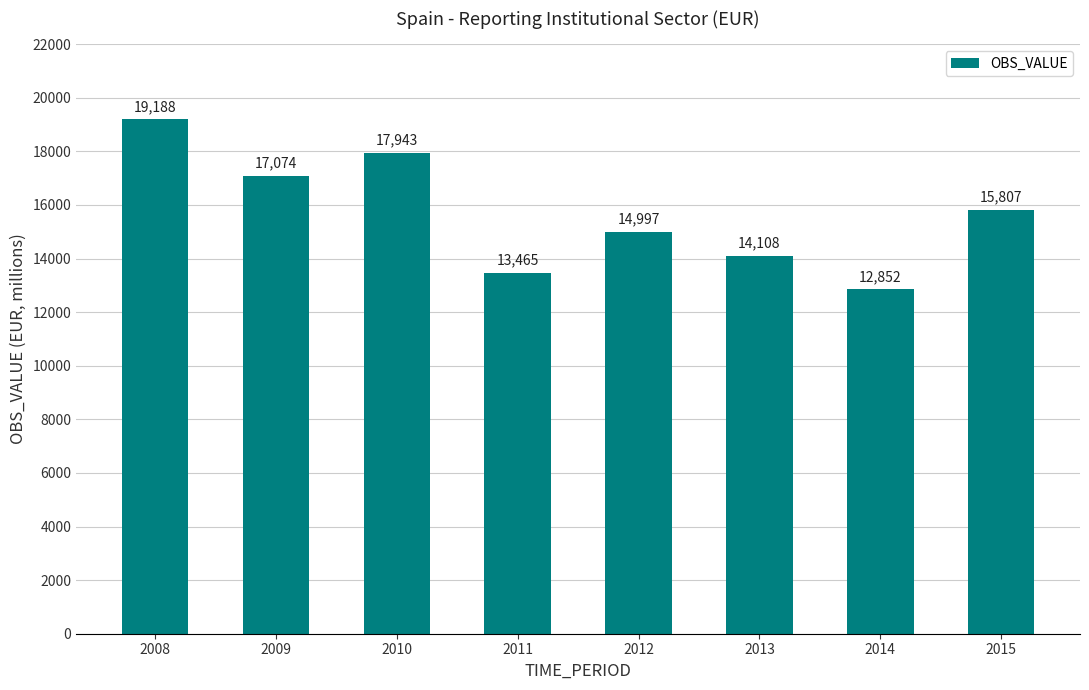

How many bars are there in total?

8